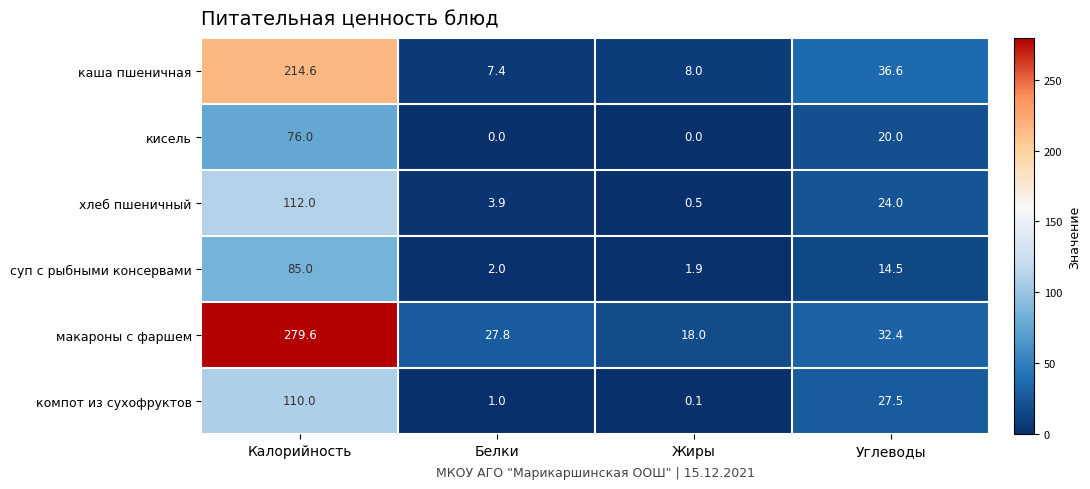

True or false: компот из сухофруктов has a value of 47.3 at Калорийность.

False